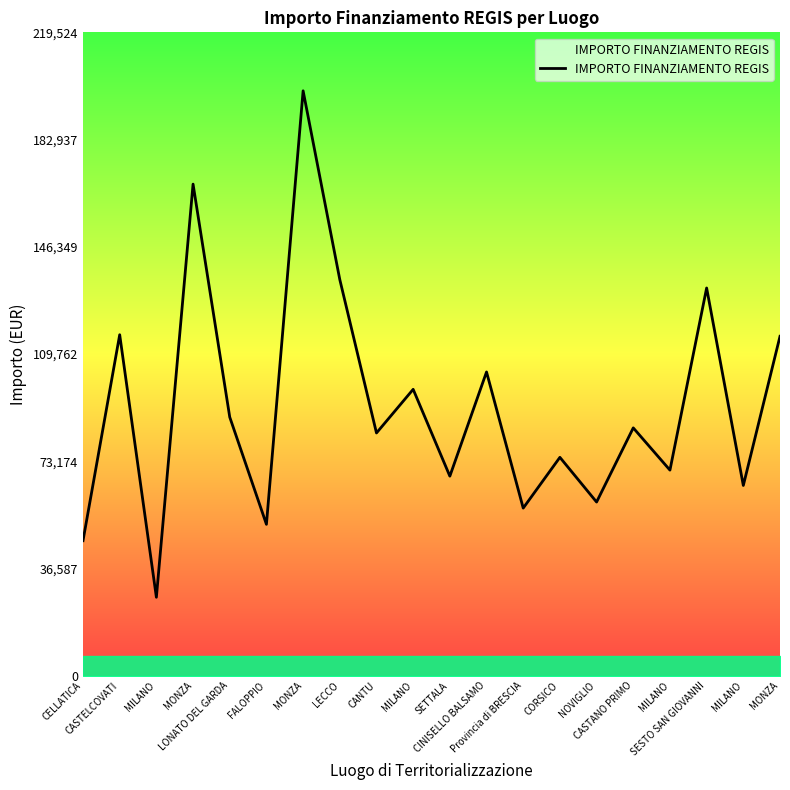

Does the chart display data point markers on the line(s)?

No